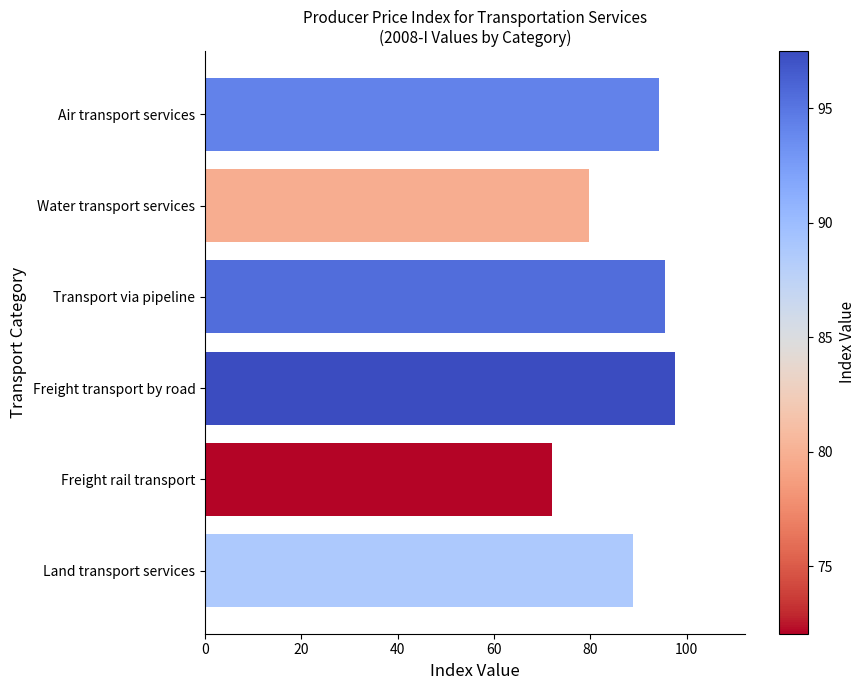

Does the chart contain stacked bars?

No